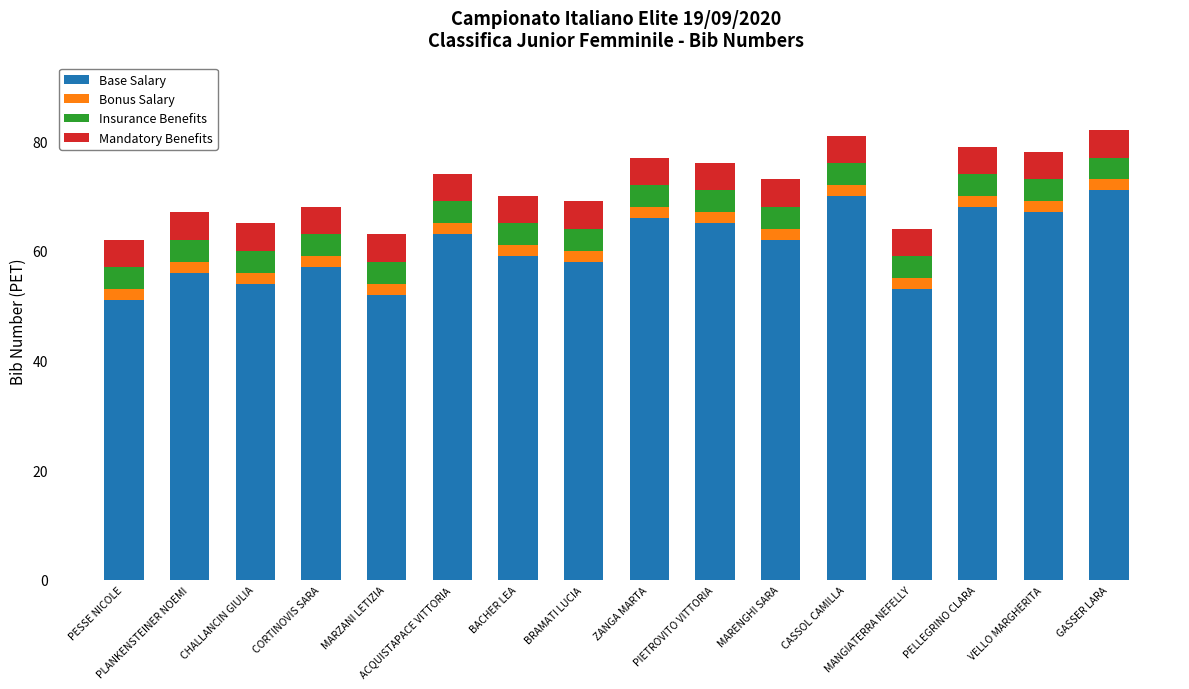

What is the lowest value of the Base Salary series?

51